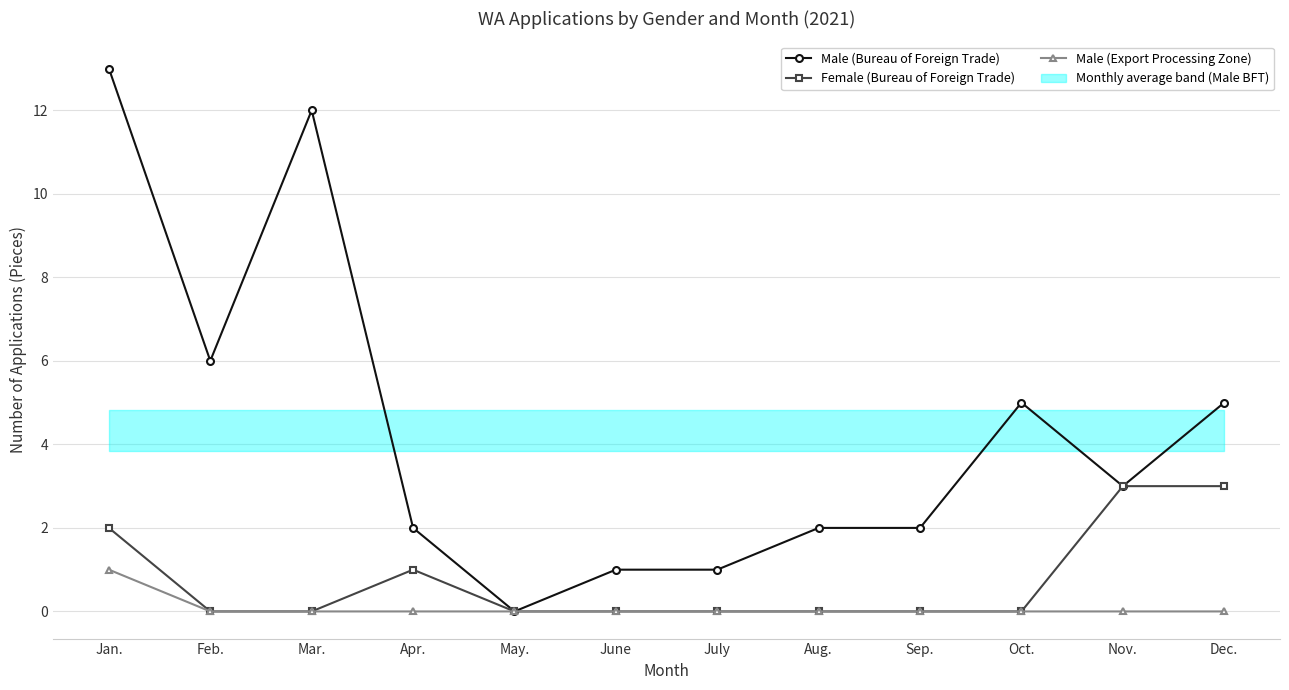

At which label does Male (Bureau of Foreign Trade) reach its peak?

Jan.